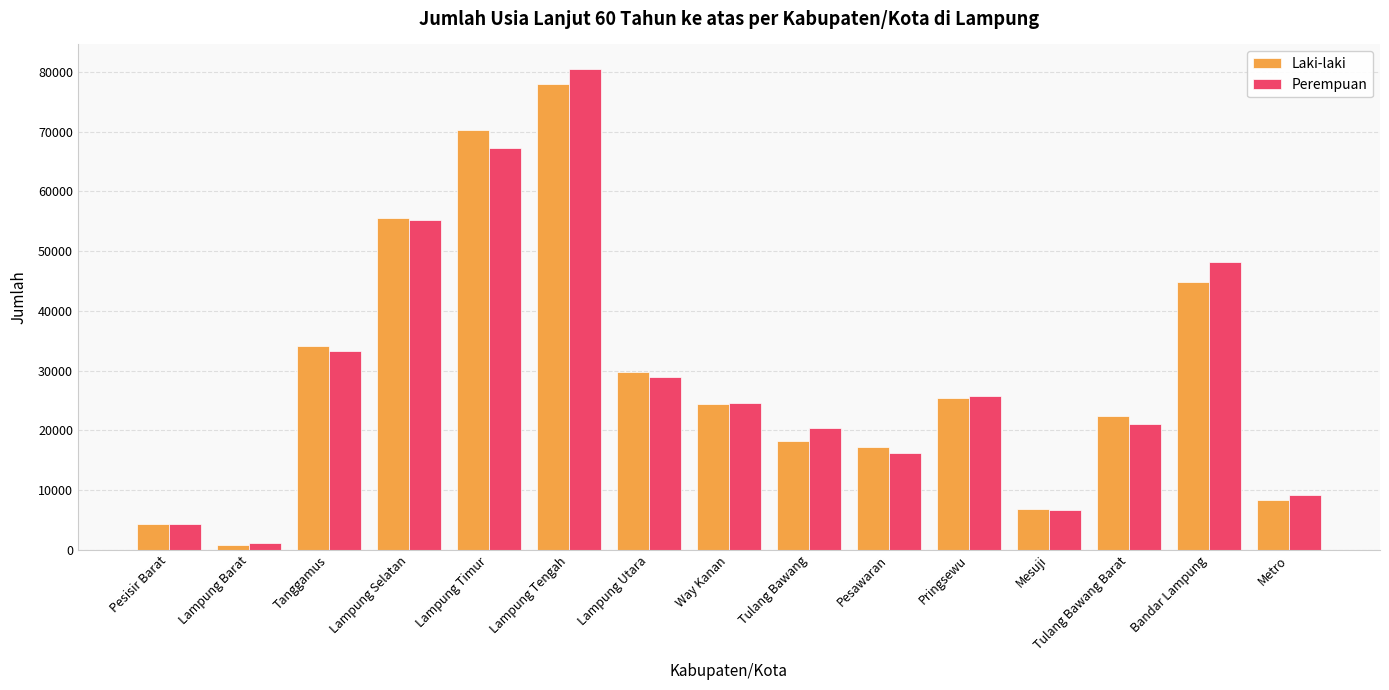

What is the average value of the Perempuan series?

29501